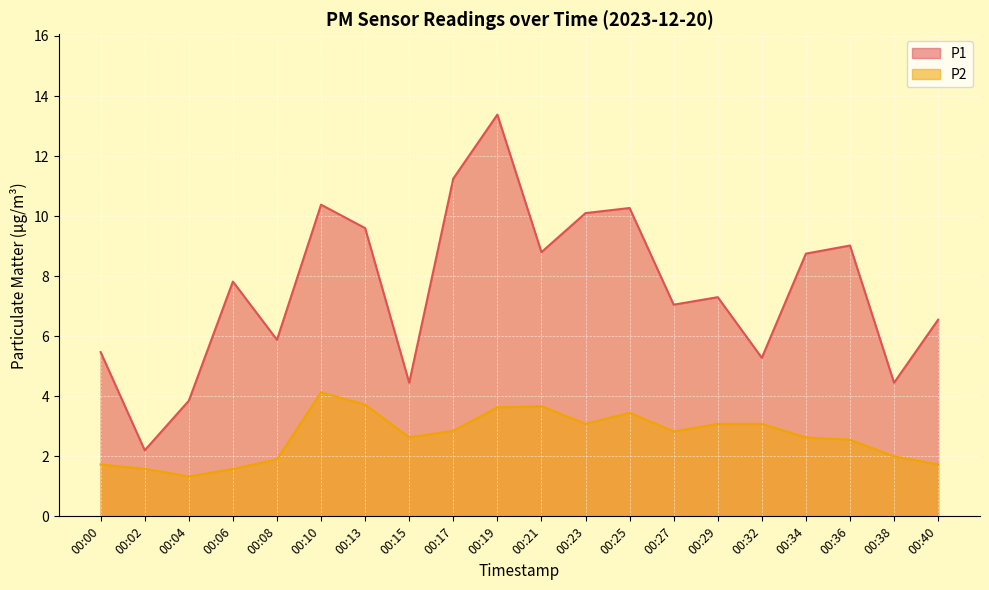

What is the smallest value displayed?

1.3